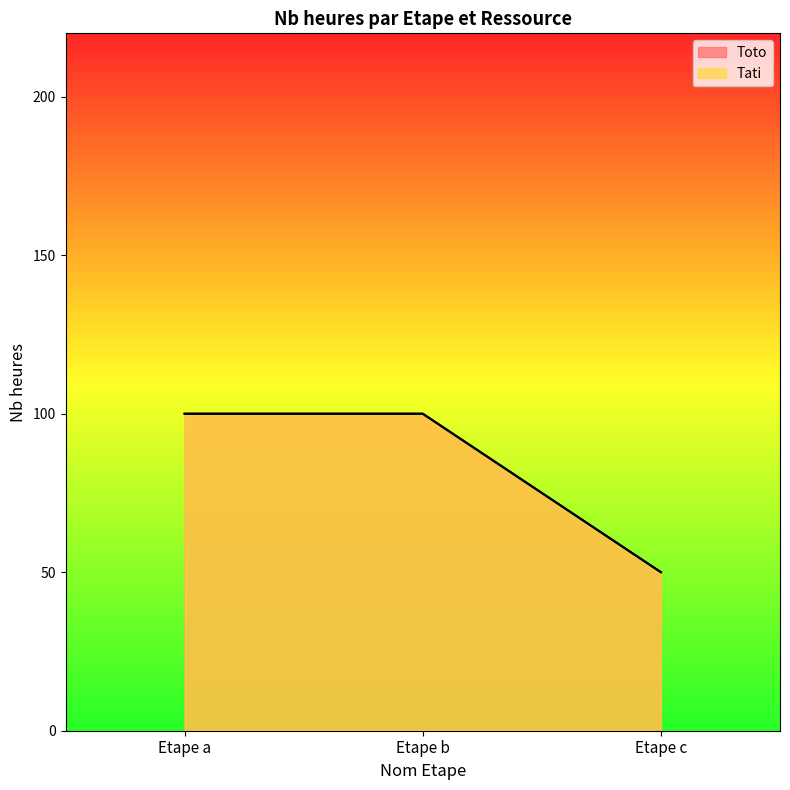

Which category has the highest value in the Toto series?

Etape a